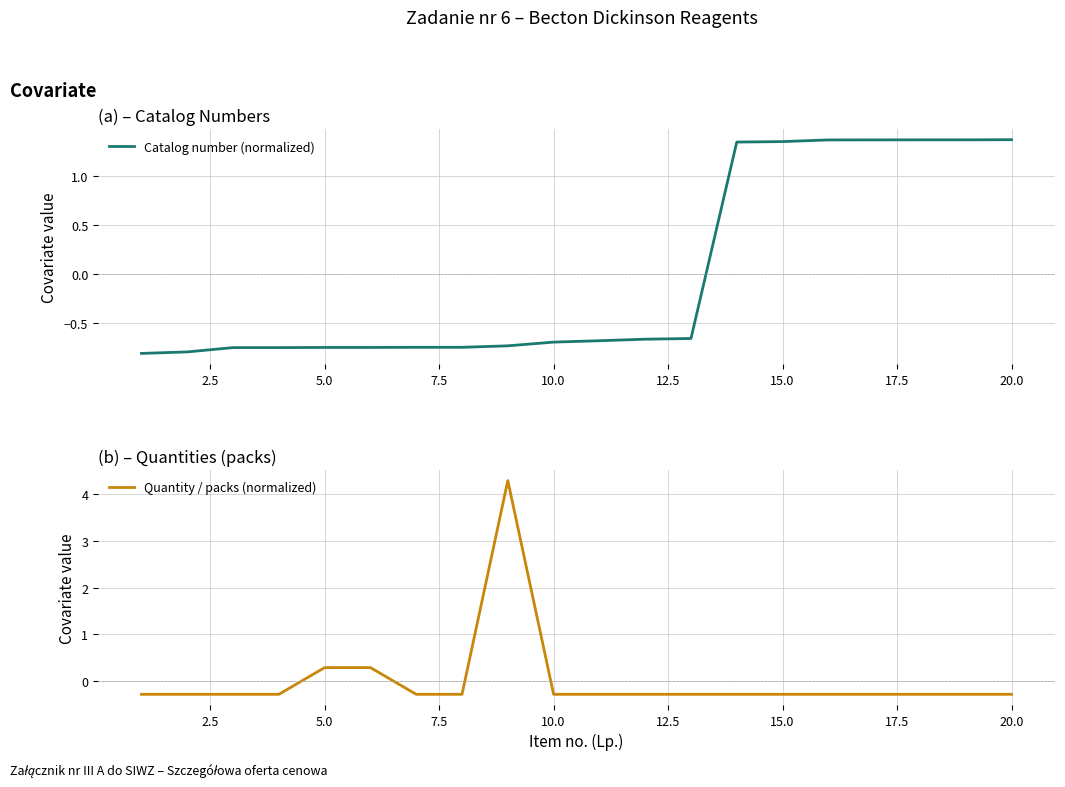

What is the highest value of the Quantity / packs (normalized) series?

4.3